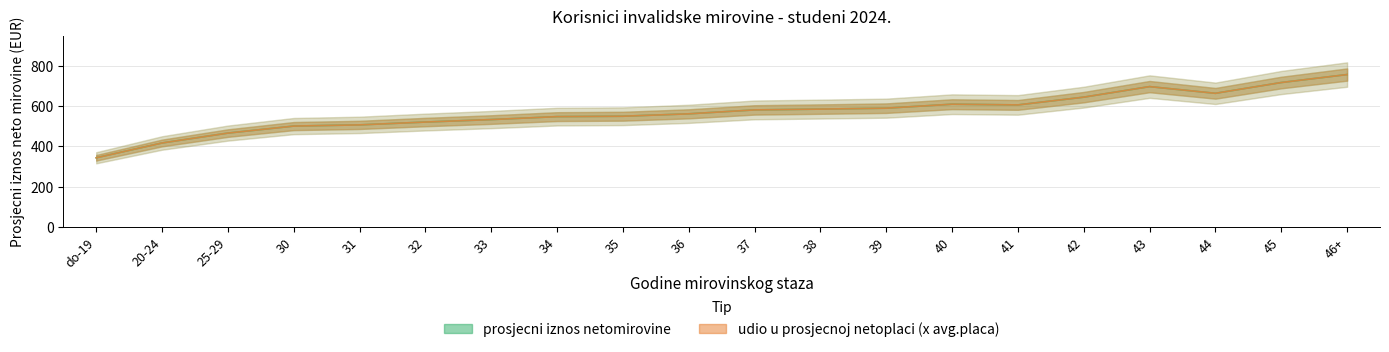

What is the approximate value of prosjecni iznos netomirovine at 33?

532.7